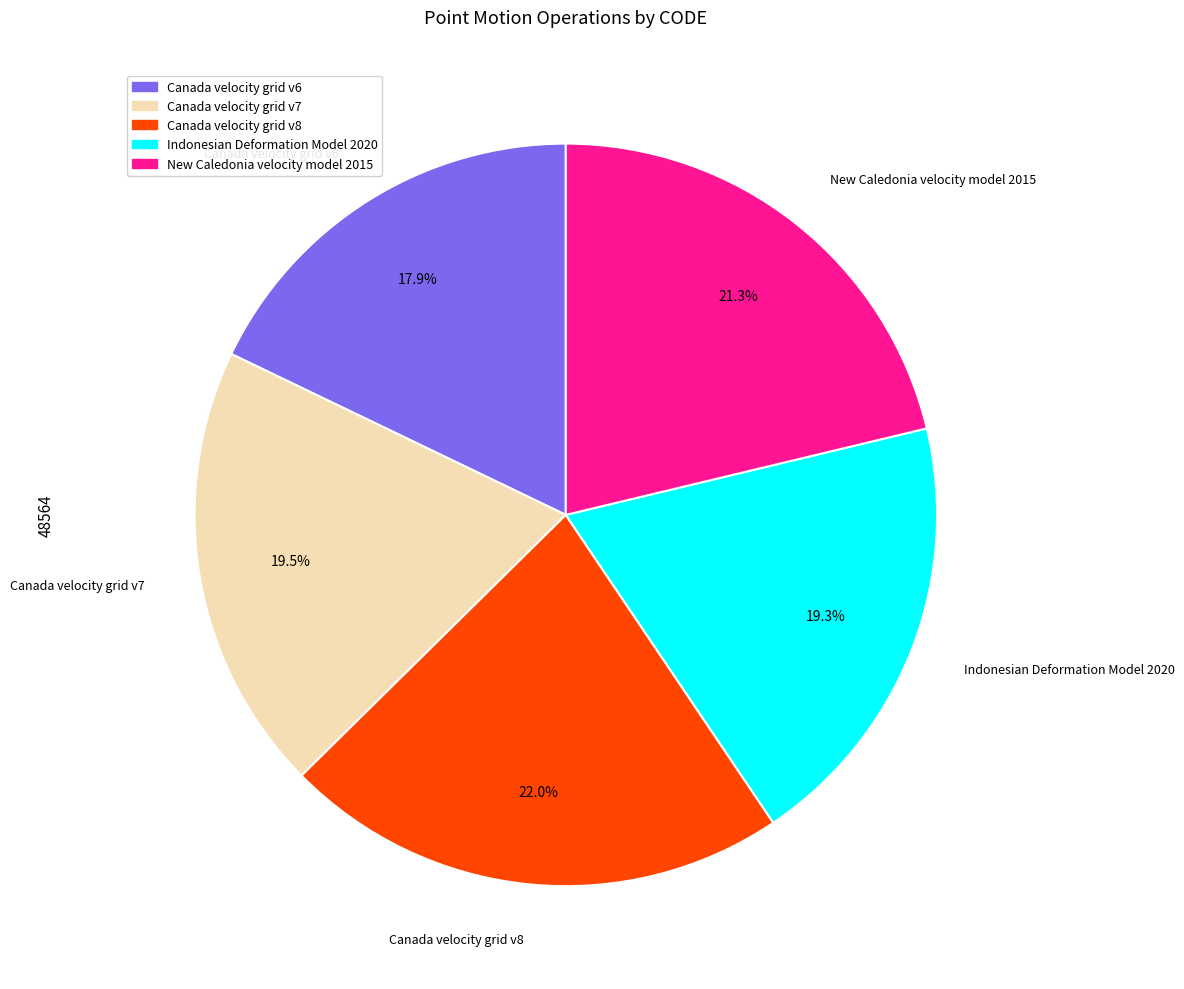

Which slice is the smallest?

Canada velocity grid v6